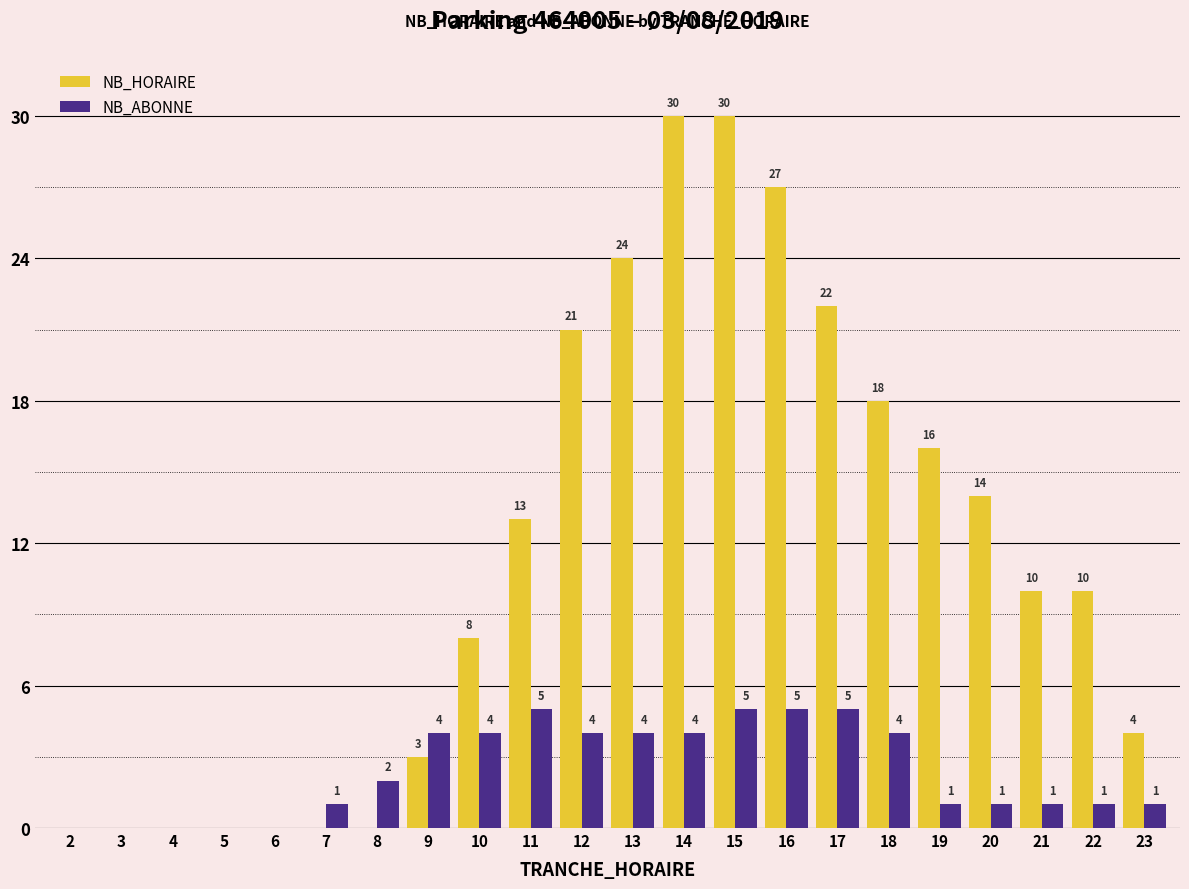

The value of NB_HORAIRE at 5 is 13. True or false?

False